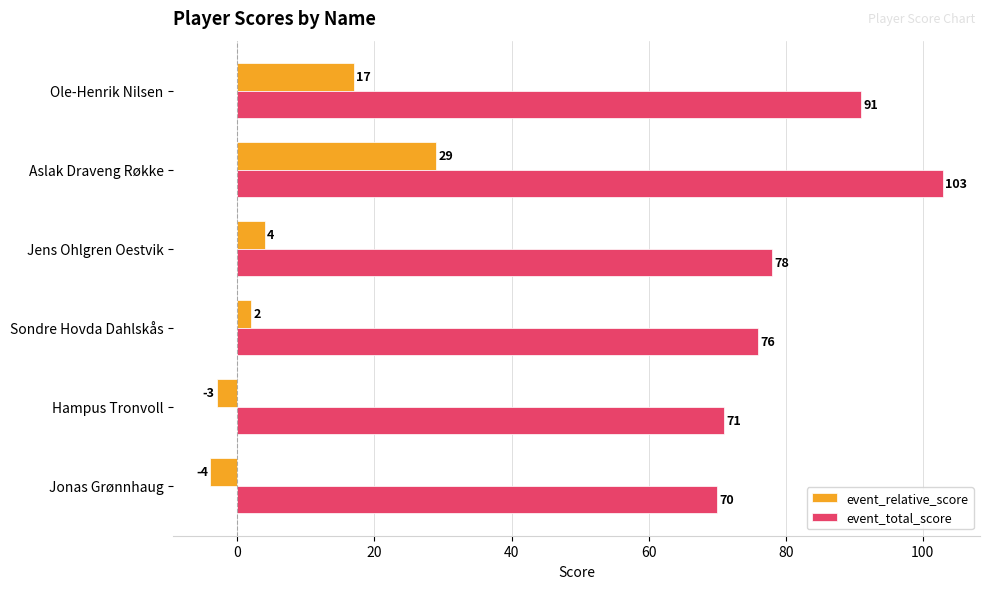

At which category does the chart reach its minimum across all series?

Jonas Grønnhaug